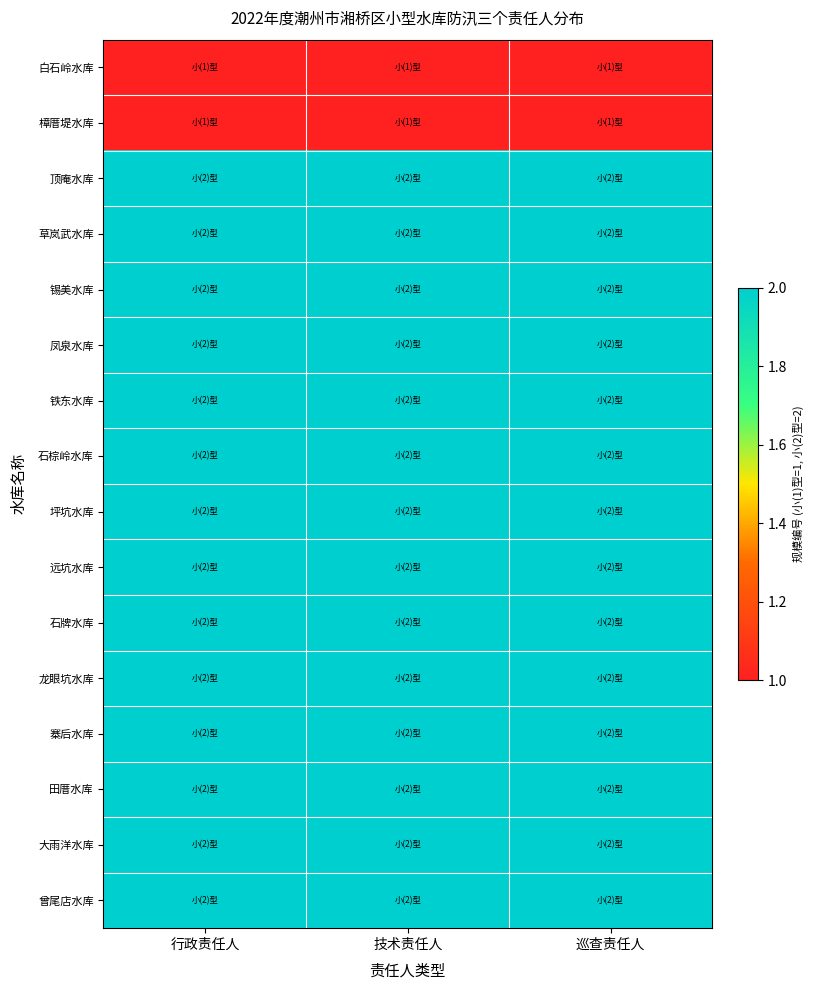

Reading left to right, extract all data points from this chart.

白石岭水库: 行政责任人=1	技术责任人=1	巡查责任人=1
樟厝堤水库: 行政责任人=1	技术责任人=1	巡查责任人=1
顶庵水库: 行政责任人=2	技术责任人=2	巡查责任人=2
草岚武水库: 行政责任人=2	技术责任人=2	巡查责任人=2
锡美水库: 行政责任人=2	技术责任人=2	巡查责任人=2
凤泉水库: 行政责任人=2	技术责任人=2	巡查责任人=2
铁东水库: 行政责任人=2	技术责任人=2	巡查责任人=2
石棕岭水库: 行政责任人=2	技术责任人=2	巡查责任人=2
坪坑水库: 行政责任人=2	技术责任人=2	巡查责任人=2
远坑水库: 行政责任人=2	技术责任人=2	巡查责任人=2
石牌水库: 行政责任人=2	技术责任人=2	巡查责任人=2
龙眼坑水库: 行政责任人=2	技术责任人=2	巡查责任人=2
寨后水库: 行政责任人=2	技术责任人=2	巡查责任人=2
田厝水库: 行政责任人=2	技术责任人=2	巡查责任人=2
大雨洋水库: 行政责任人=2	技术责任人=2	巡查责任人=2
曾尾店水库: 行政责任人=2	技术责任人=2	巡查责任人=2